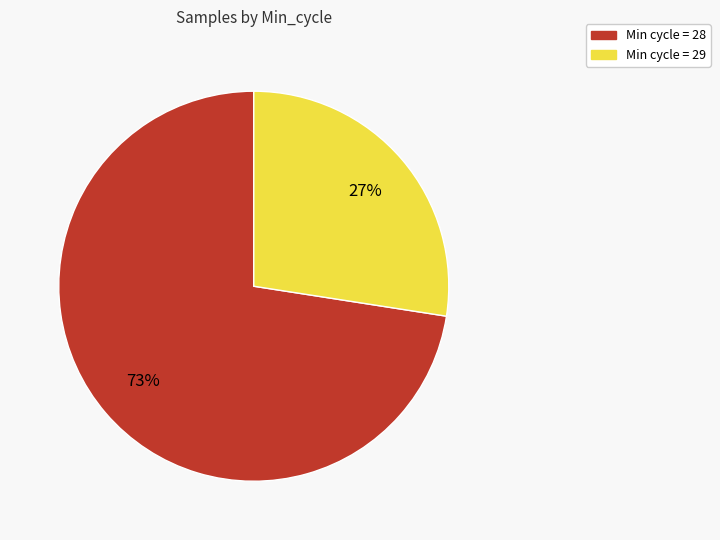

To the nearest percent, what is the average slice percentage?

50%